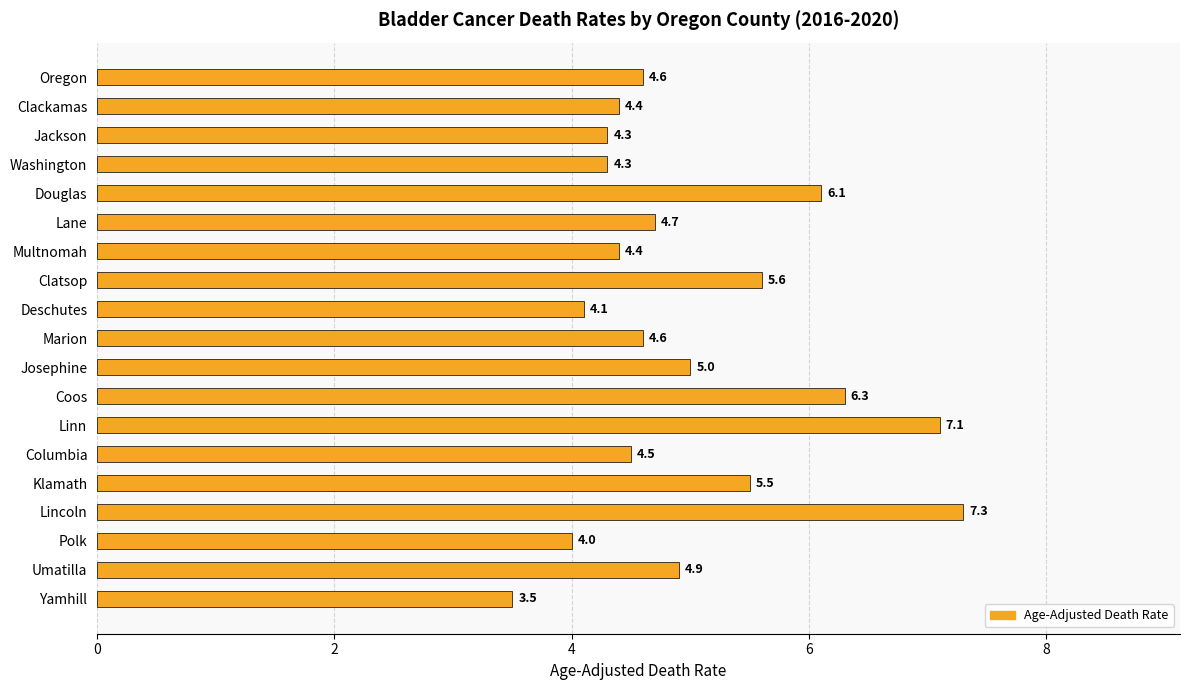

How many series are shown in this chart?

1